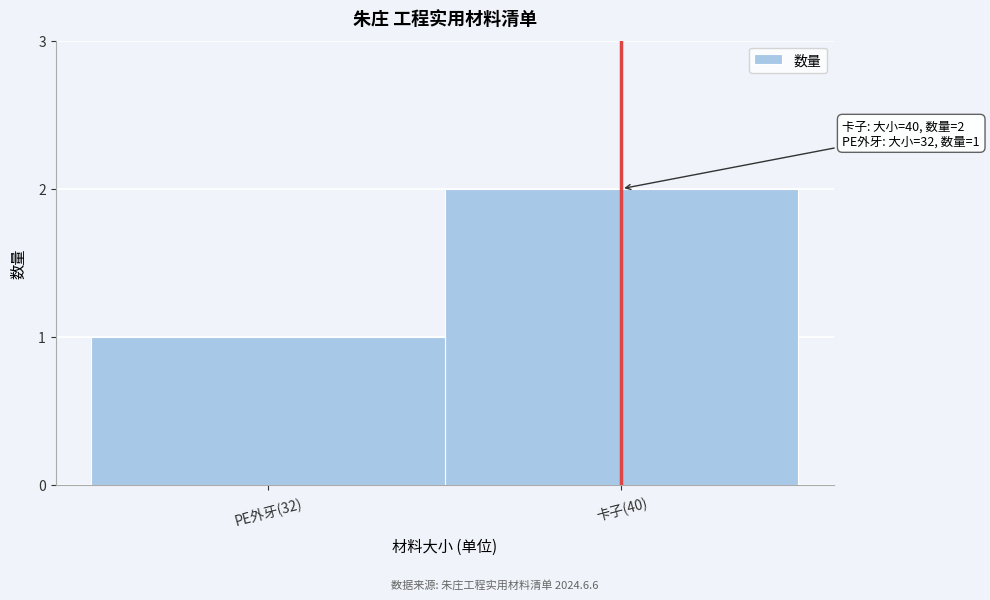

Reading left to right, list all the values displayed in this chart.

PE外牙(32)=1	卡子(40)=2